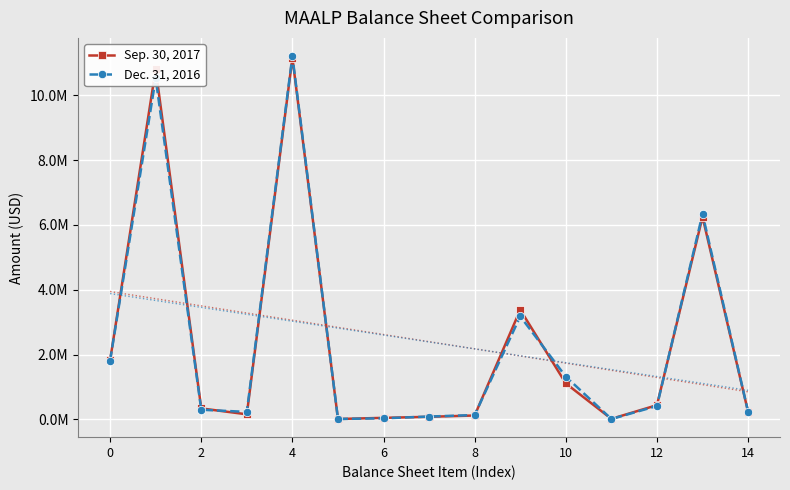

What is the value of the Sep. 30, 2017 point at the 14th from the left?

6249190